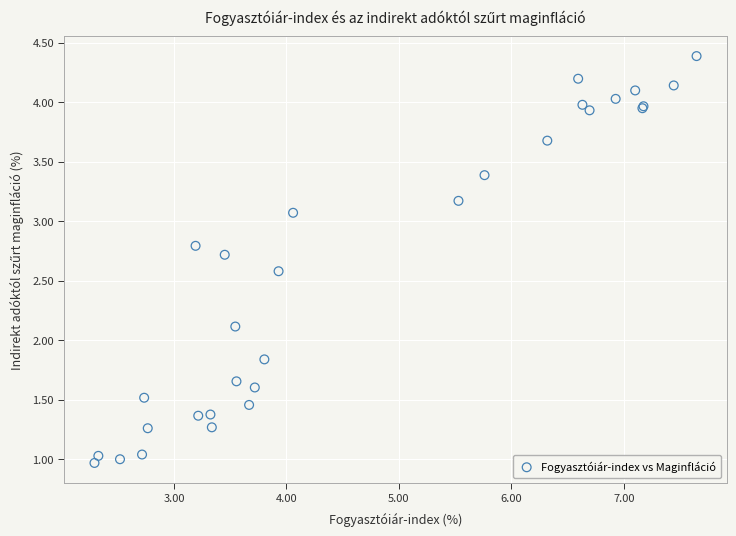

What Y value in the scatter plot is closest to 2?

2.1